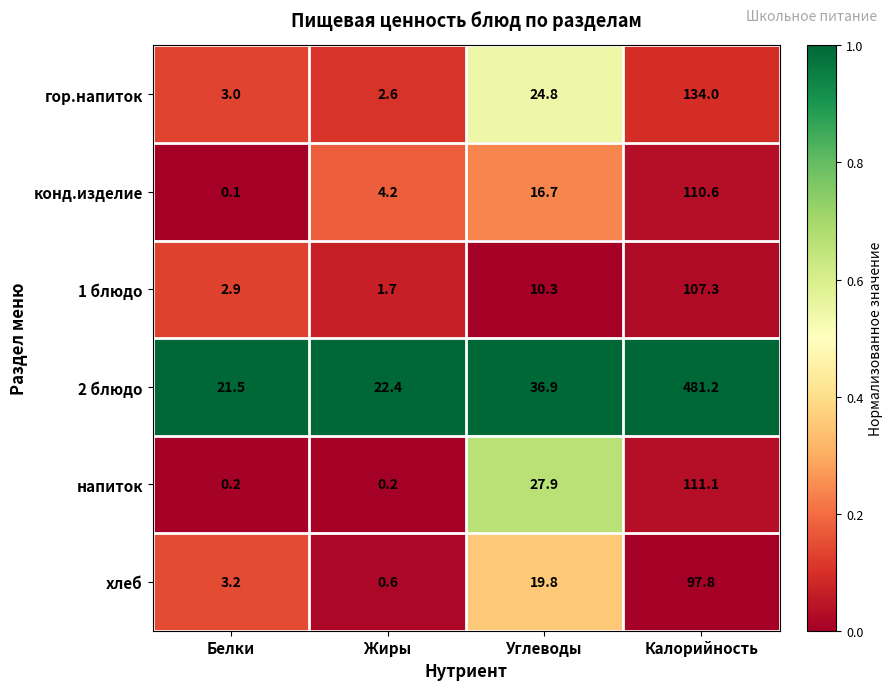

What is the highest value of the хлеб series?

97.8